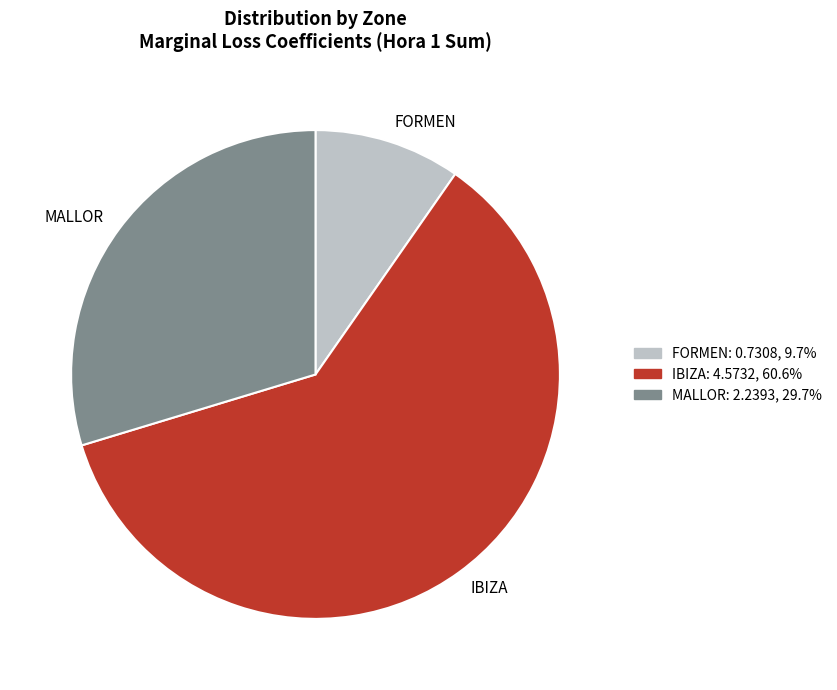

Which slice is the smallest?

FORMEN